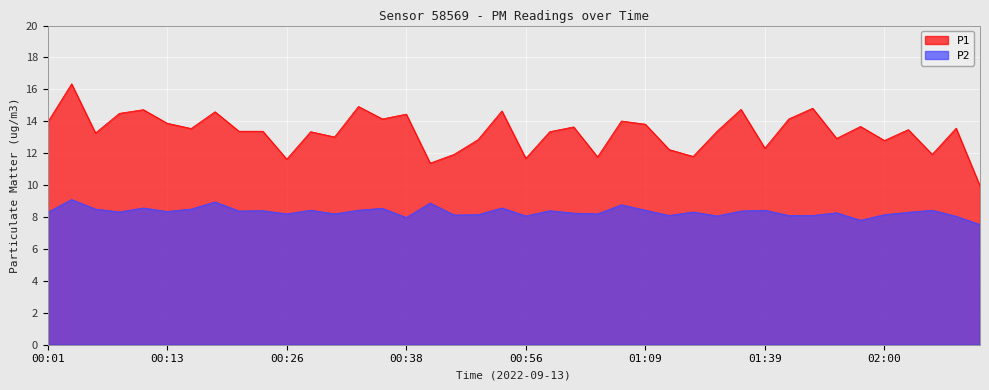

What is the label of the 8th point from the right?

01:49